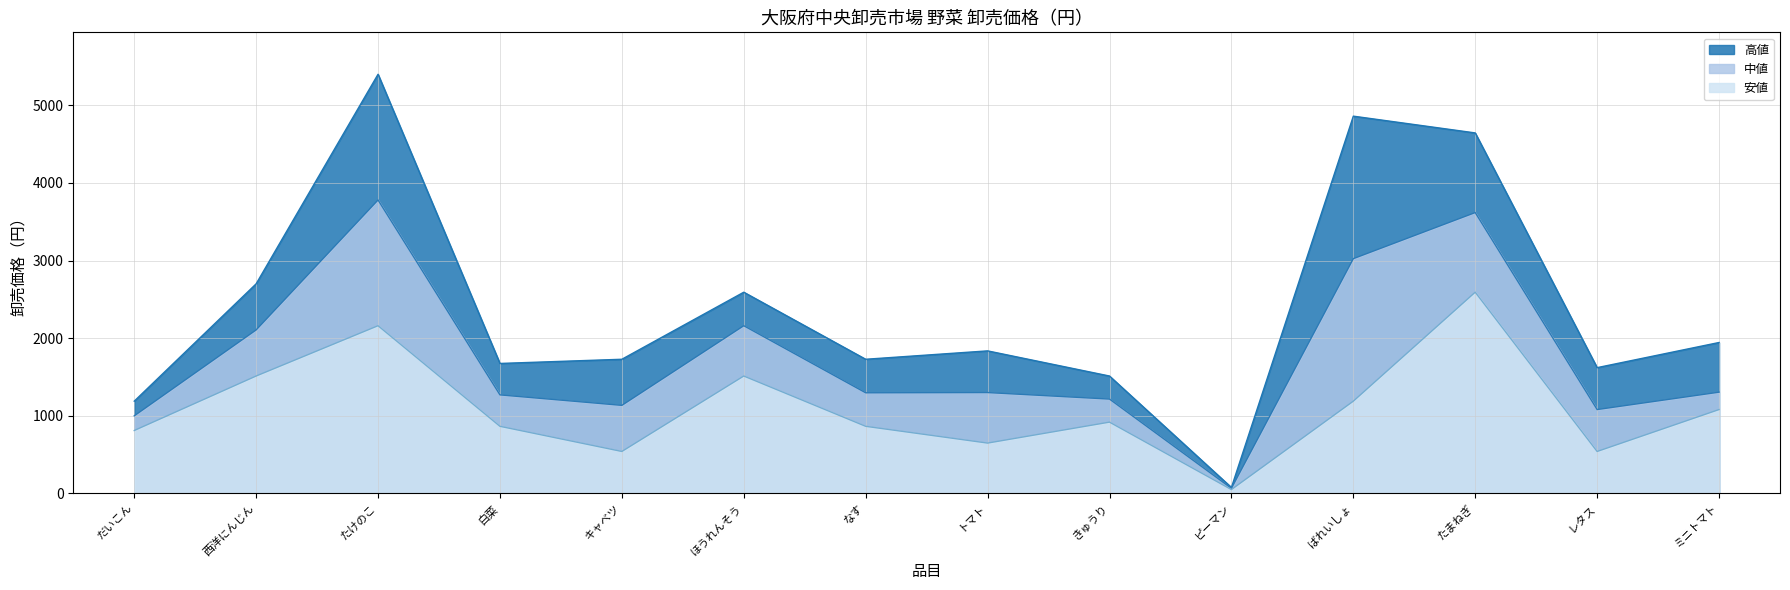

Is the value of 中値 at きゅうり greater than the value of 安値 at ほうれんそう?

No